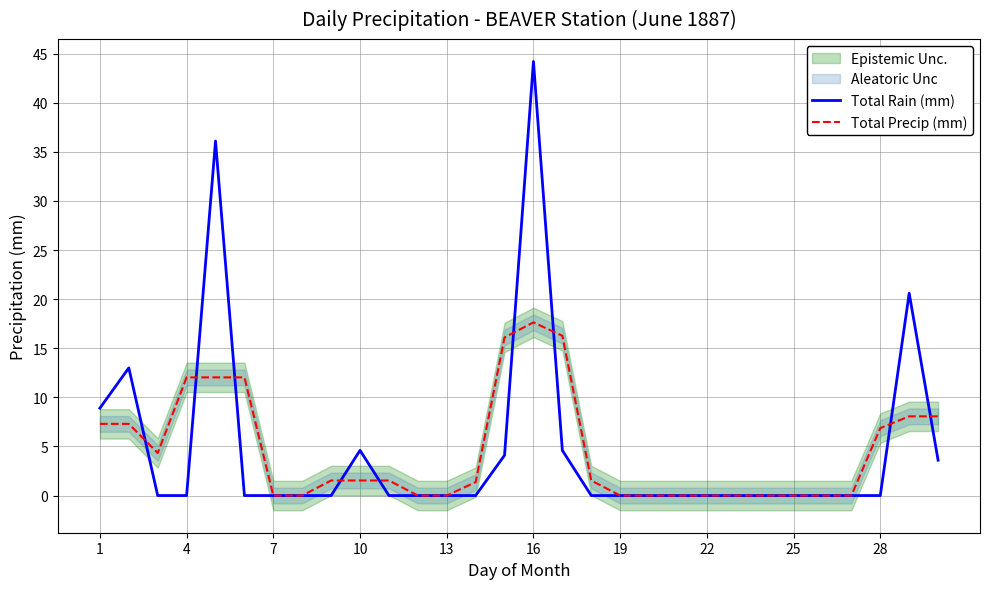

Which series has the largest total across all categories?

Total Rain (mm)